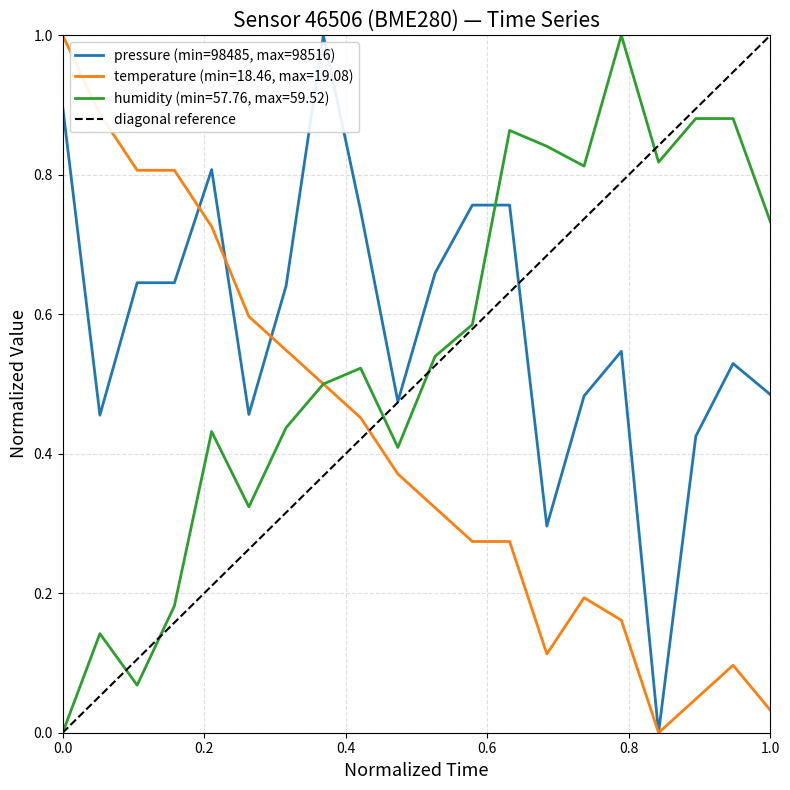

What is the sum of the humidity values at 00:06 and 00:19?

0.6